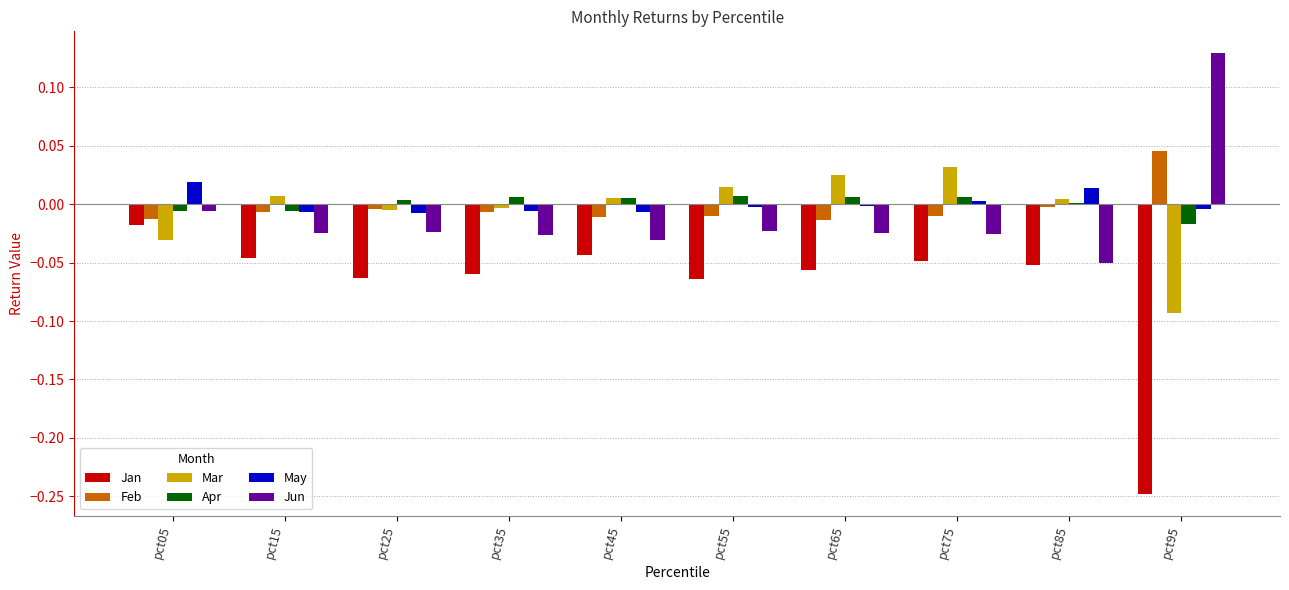

Which label corresponds to the largest value in the chart?

pct95